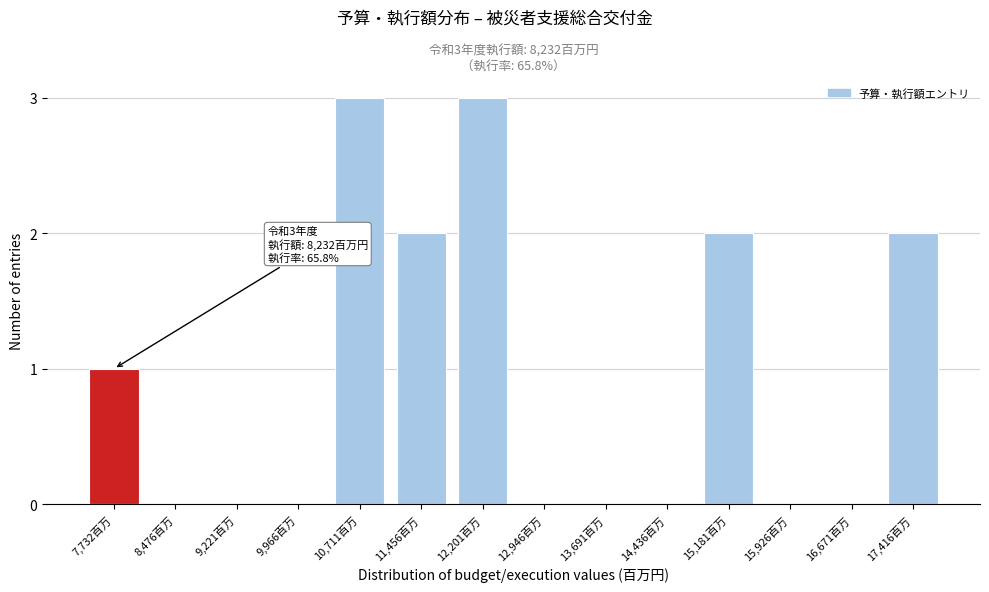

Reading left to right, transcribe all the data shown in this chart.

7,732百万=1	8,476百万=0	9,221百万=0	9,966百万=0	10,711百万=3	11,456百万=2	12,201百万=3	12,946百万=0	13,691百万=0	14,436百万=0	15,181百万=2	15,926百万=0	16,671百万=0	17,416百万=2